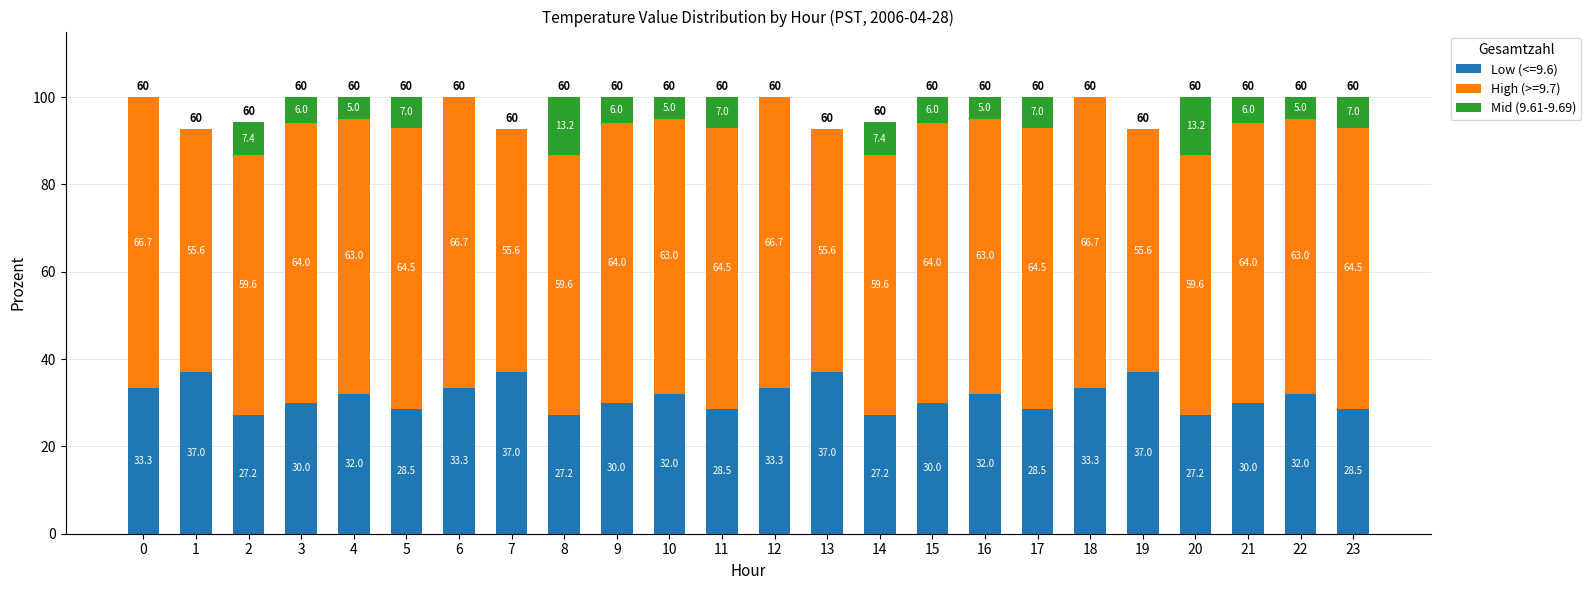

What is the total value across all series at 3?

100.0